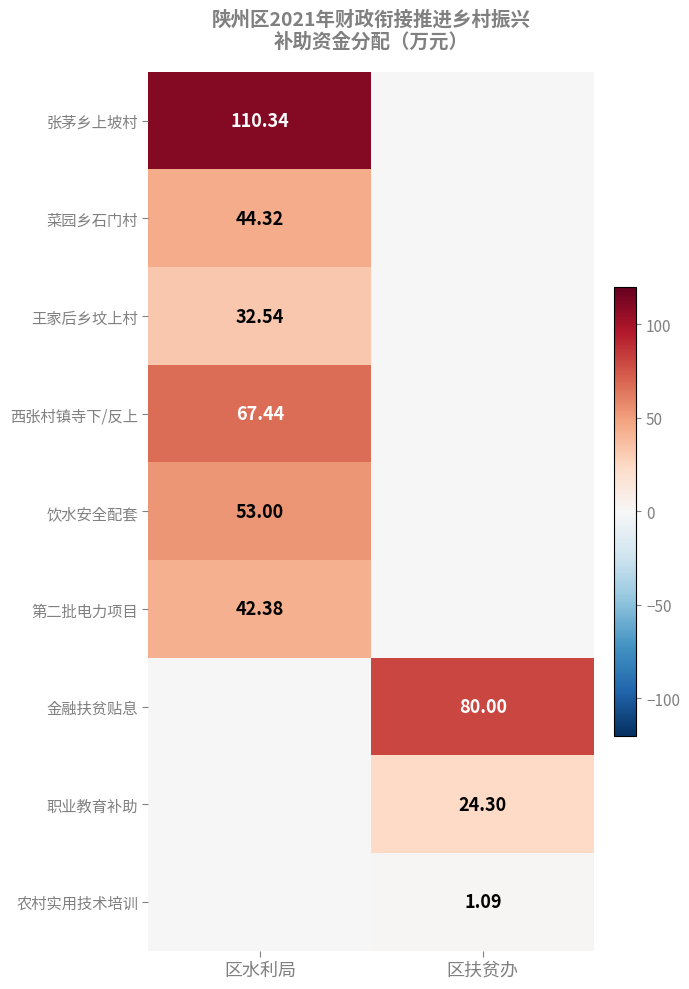

Which series has the largest total across all categories?

张茅乡上坡村